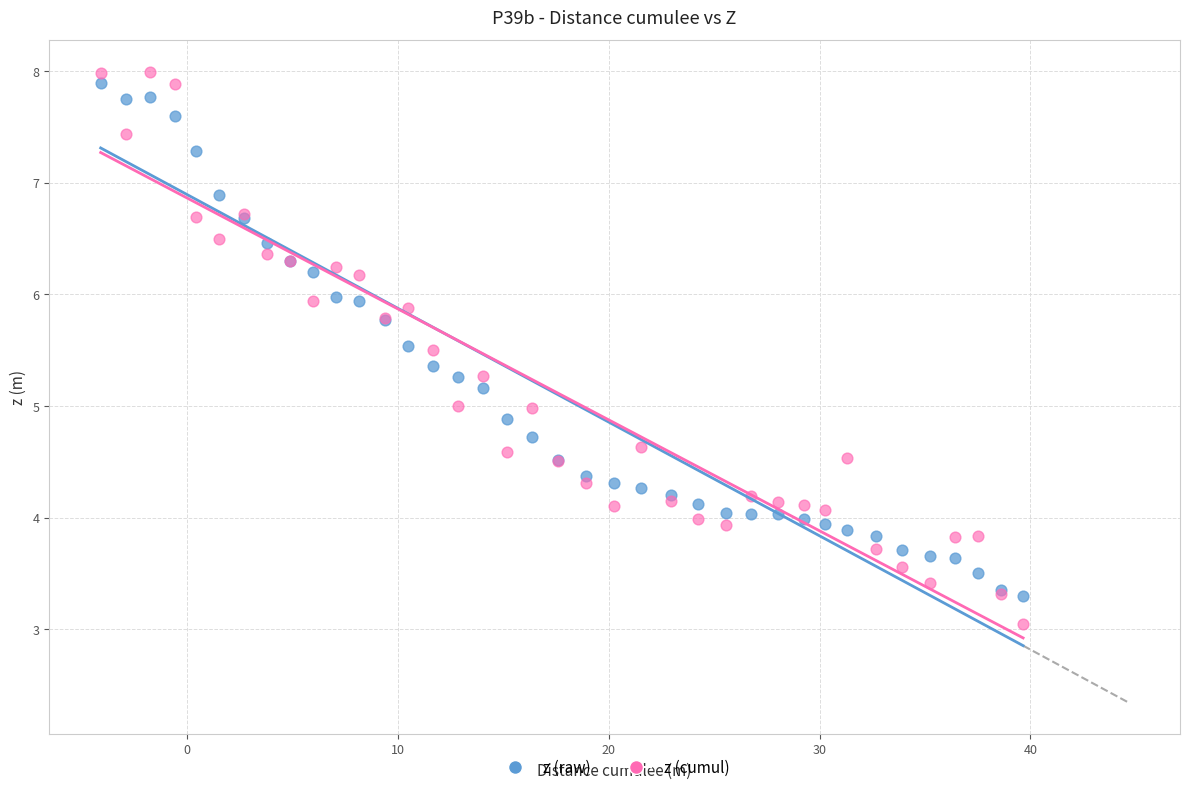

Which series contains the lowest Y value?

z (cumul)